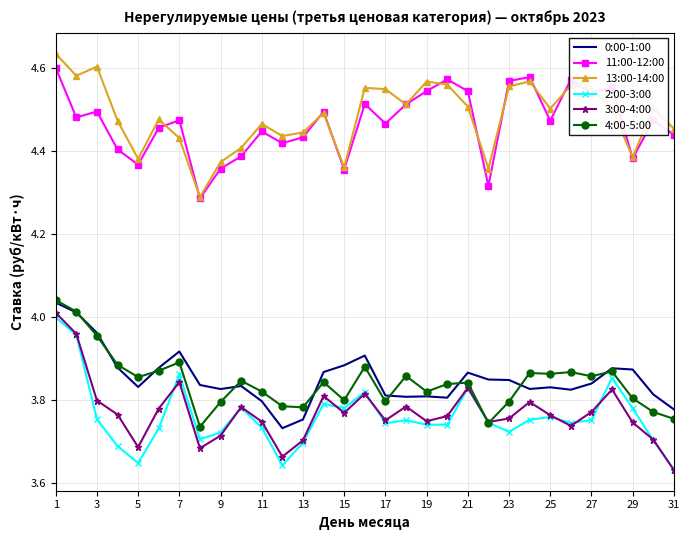

True or false: 2:00-3:00 and 0:00-1:00 cross at least once.

False